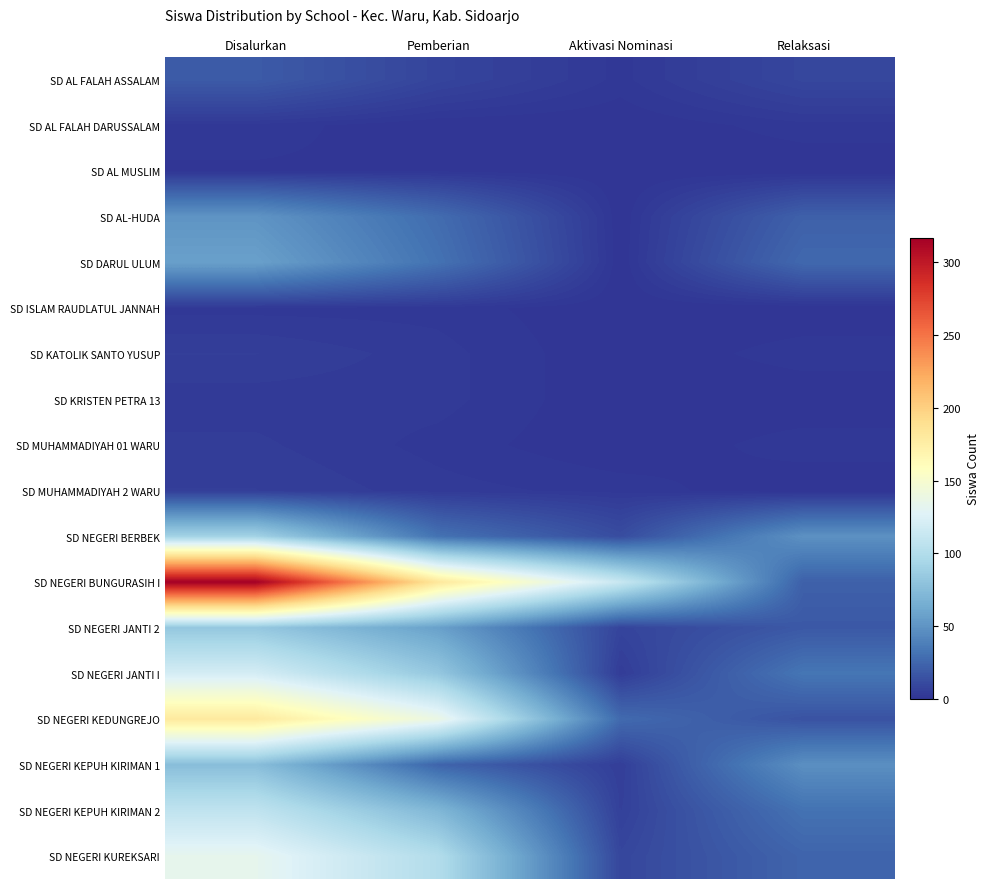

List the series in order of their peak value, highest first.

SD NEGERI BUNGURASIH I, SD NEGERI KEDUNGREJO, SD NEGERI KUREKSARI, SD NEGERI JANTI I, SD NEGERI KEPUH KIRIMAN 2, SD NEGERI BERBEK, SD NEGERI JANTI 2, SD NEGERI KEPUH KIRIMAN 1, SD DARUL ULUM, SD AL-HUDA, SD AL FALAH ASSALAM, SD KATOLIK SANTO YUSUP, SD MUHAMMADIYAH 2 WARU, SD MUHAMMADIYAH 01 WARU, SD KRISTEN PETRA 13, SD AL FALAH DARUSSALAM, SD ISLAM RAUDLATUL JANNAH, SD AL MUSLIM